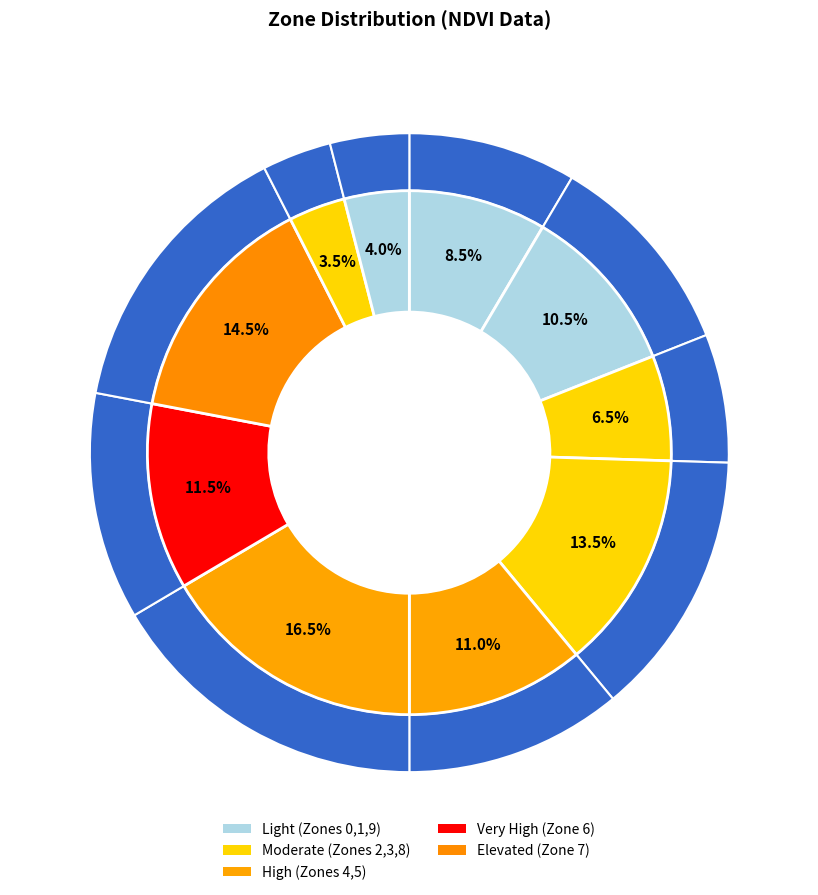

Which category has the smallest portion of the pie?

Zone 8